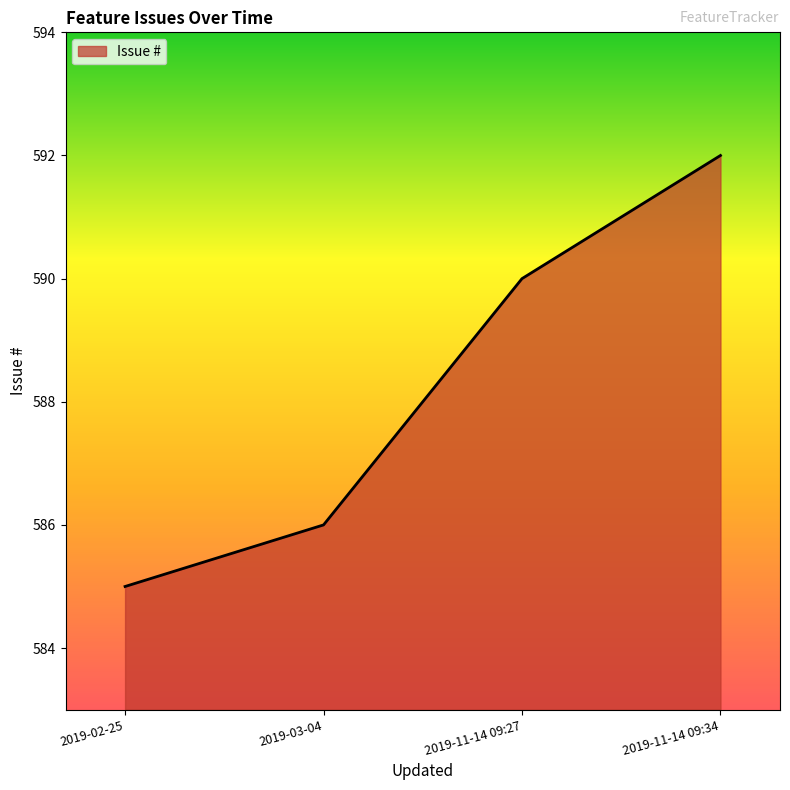

What position from the right is 2019-11-14 09:27?

2